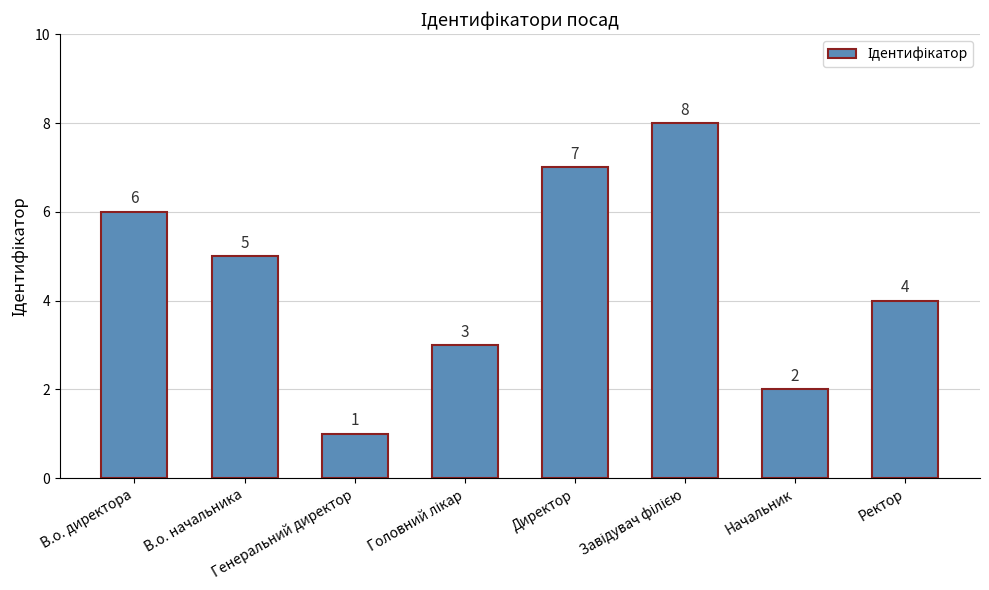

What is the approximate value at Ректор?

4